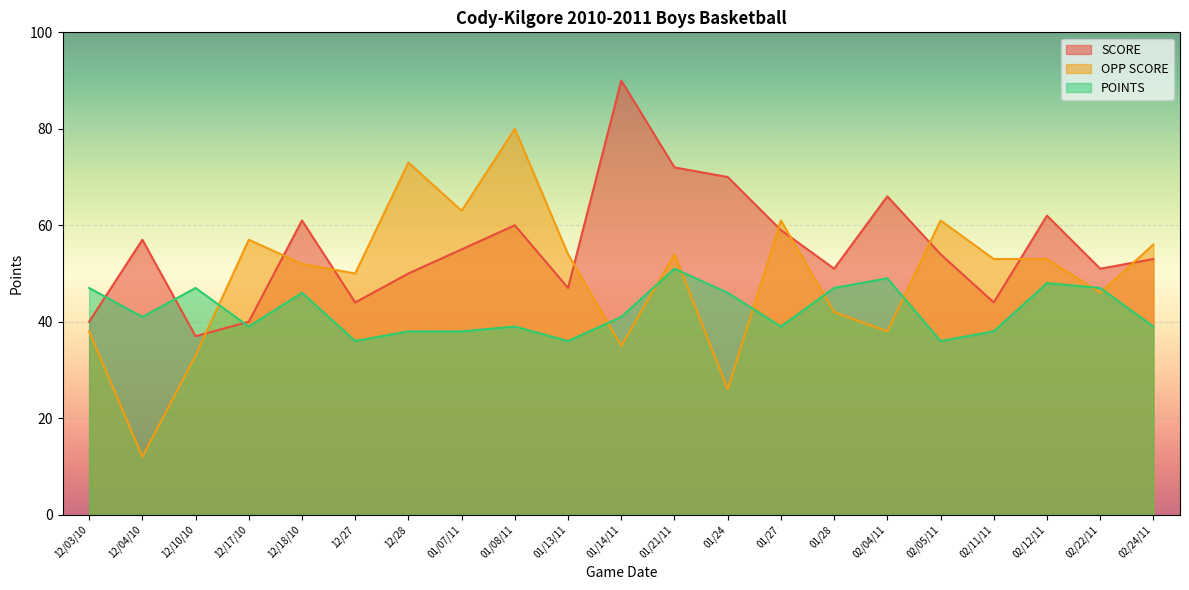

Reading left to right, extract all data points from this chart.

SCORE: 12/03/10=40	12/04/10=57	12/10/10=37	12/17/10=40	12/18/10=61	12/27=44	12/28=50	01/07/11=55	01/08/11=60	01/13/11=47	01/14/11=90	01/21/11=72	01/24=70	01/27=59	01/28=51	02/04/11=66	02/05/11=54	02/11/11=44	02/12/11=62	02/22/11=51	02/24/11=53
OPP SCORE: 12/03/10=38	12/04/10=12	12/10/10=33	12/17/10=57	12/18/10=52	12/27=50	12/28=73	01/07/11=63	01/08/11=80	01/13/11=54	01/14/11=35	01/21/11=54	01/24=26	01/27=61	01/28=42	02/04/11=38	02/05/11=61	02/11/11=53	02/12/11=53	02/22/11=46	02/24/11=56
POINTS: 12/03/10=47	12/04/10=41	12/10/10=47	12/17/10=39	12/18/10=46	12/27=36	12/28=38	01/07/11=38	01/08/11=39	01/13/11=36	01/14/11=41	01/21/11=51	01/24=46	01/27=39	01/28=47	02/04/11=49	02/05/11=36	02/11/11=38	02/12/11=48	02/22/11=47	02/24/11=39